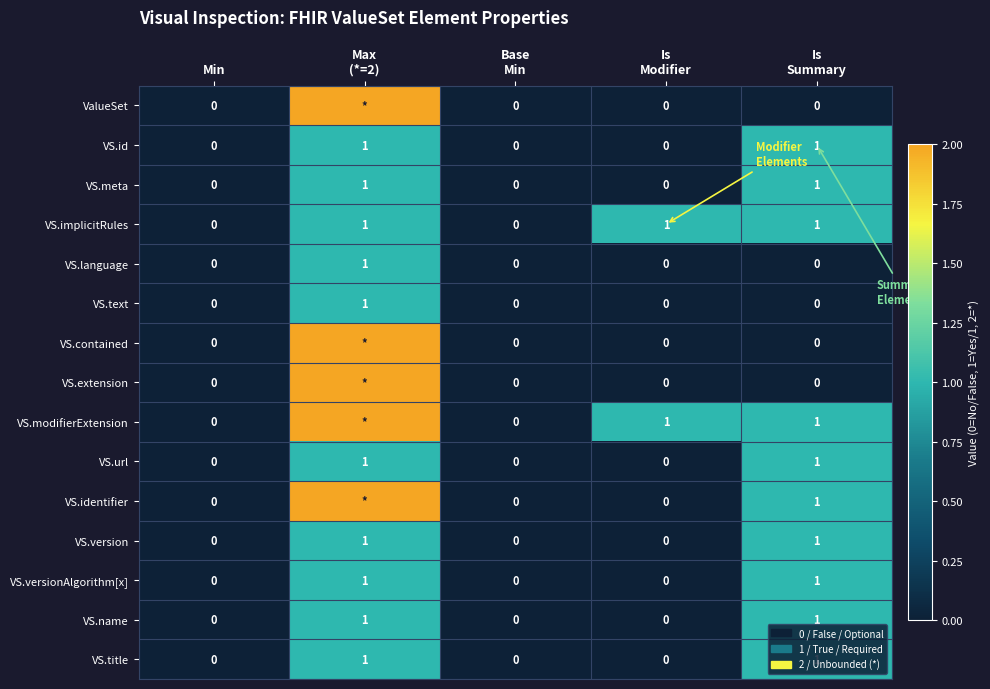

Count the number of data series in this chart.

15